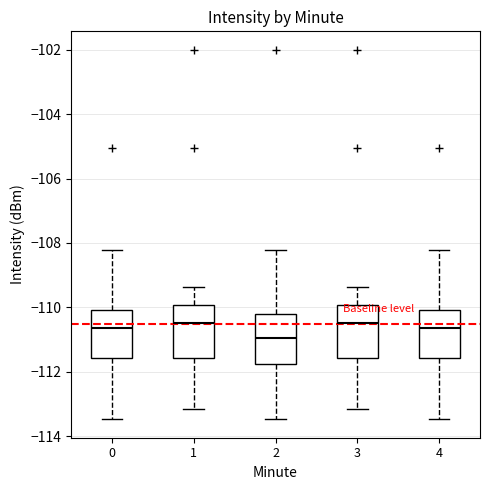

Which box's median line is the lowest?

2